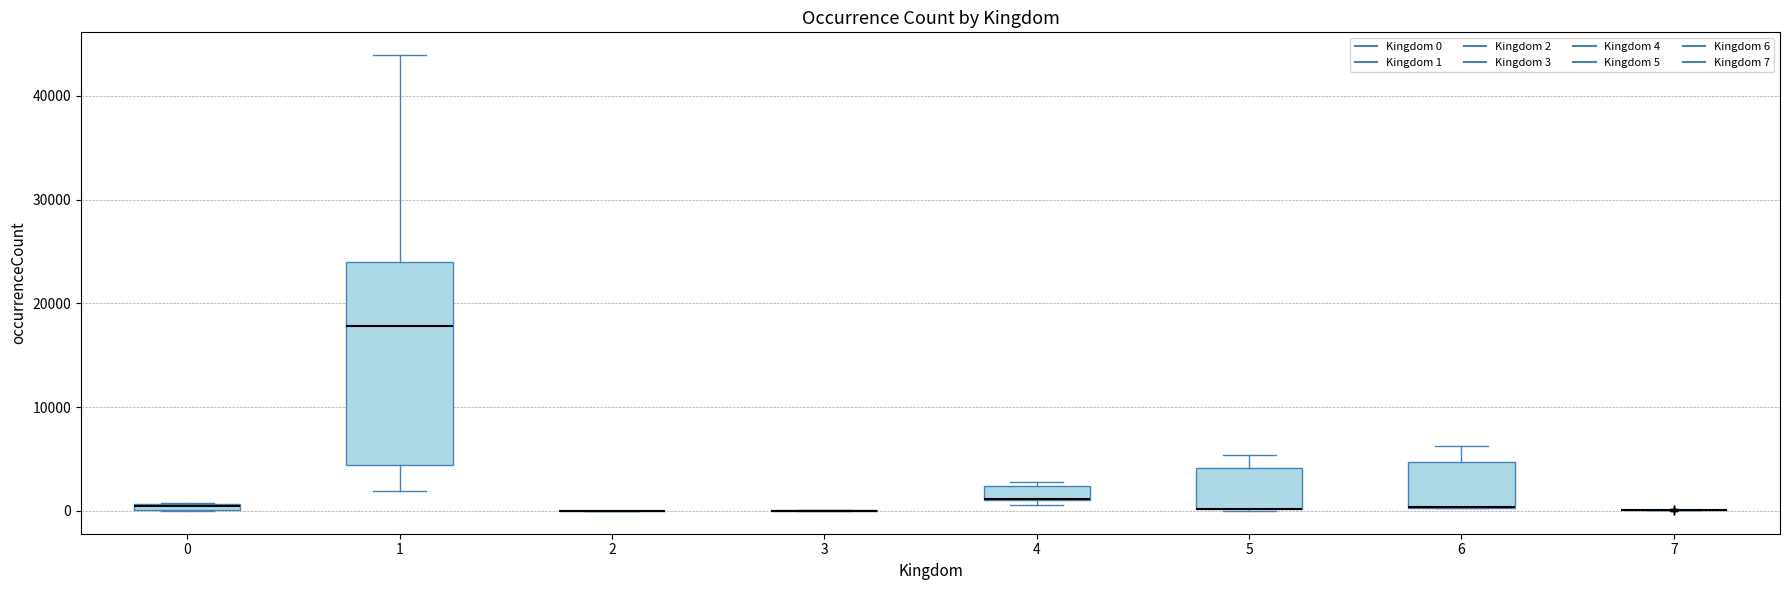

Comparing the boxes themselves (not the whiskers), which one is the tallest?

1